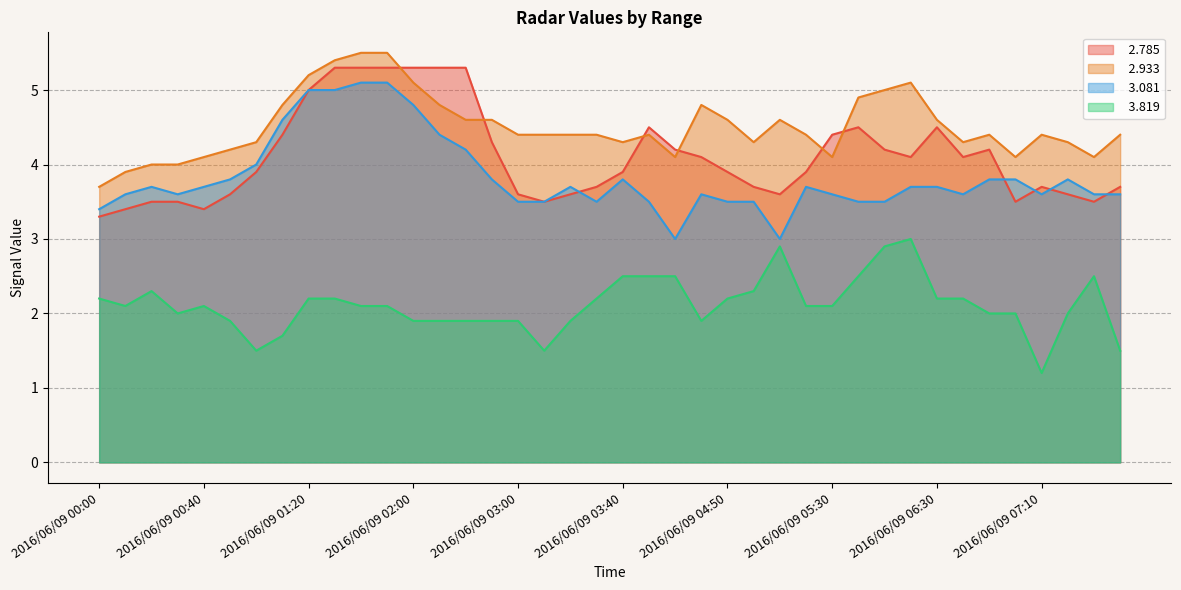

The   2.785 series shows 5.3 at 2016/06/09 01:30. True or false?

True